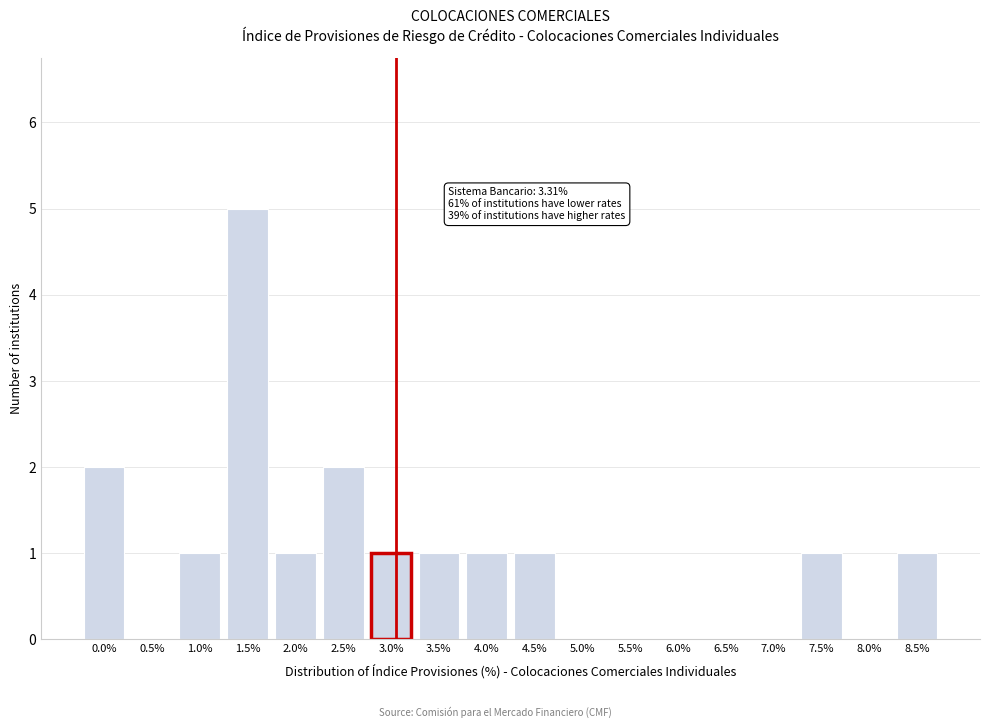

Reading right to left, transcribe all the data shown in this chart.

8.5%=1	8.0%=0	7.5%=1	7.0%=0	6.5%=0	6.0%=0	5.5%=0	5.0%=0	4.5%=1	4.0%=1	3.5%=1	3.0%=1	2.5%=2	2.0%=1	1.5%=5	1.0%=1	0.5%=0	0.0%=2